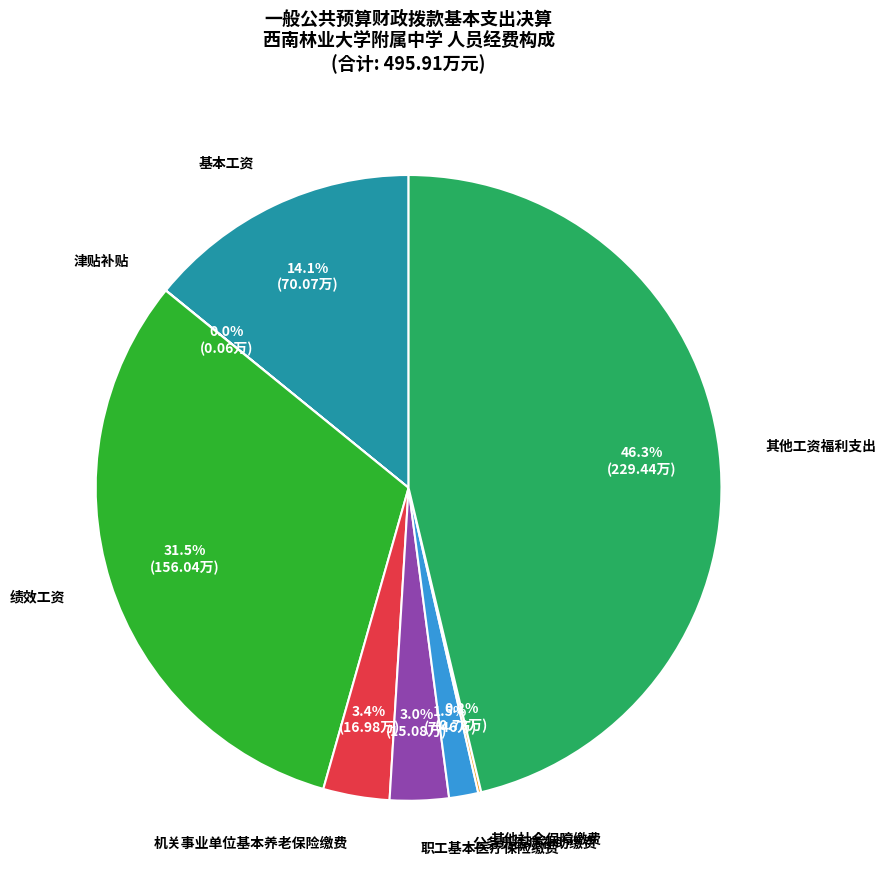

Which slice is the largest?

其他工资福利支出